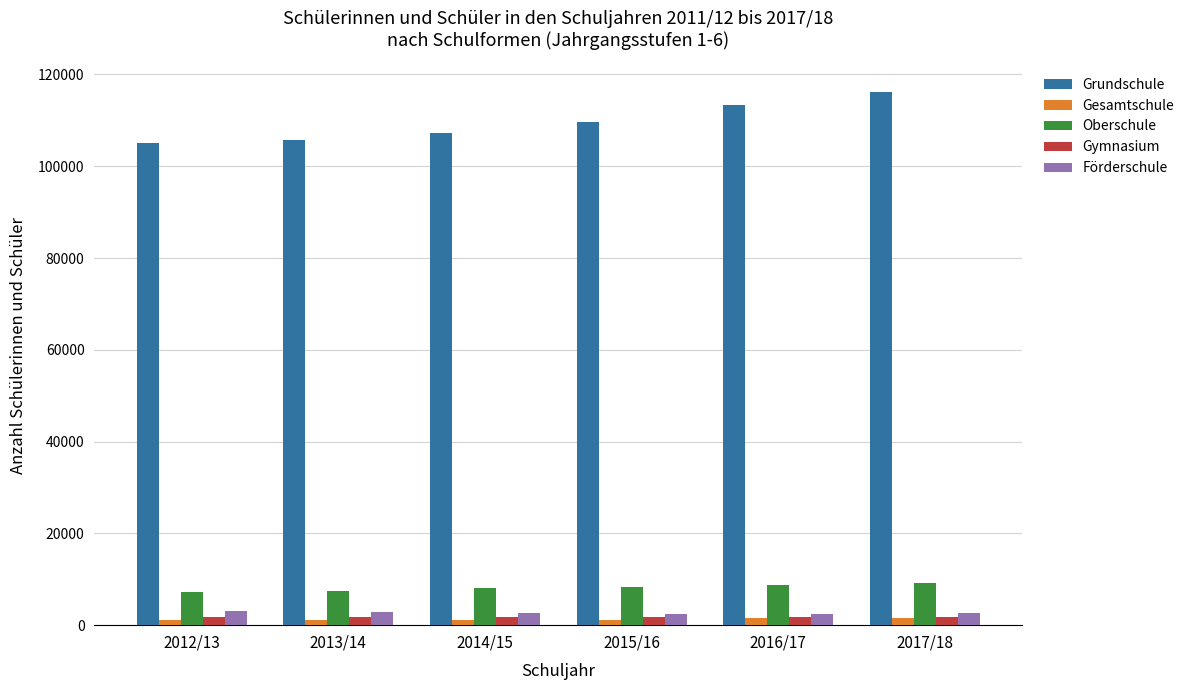

Which series has the largest total across all categories?

Grundschule